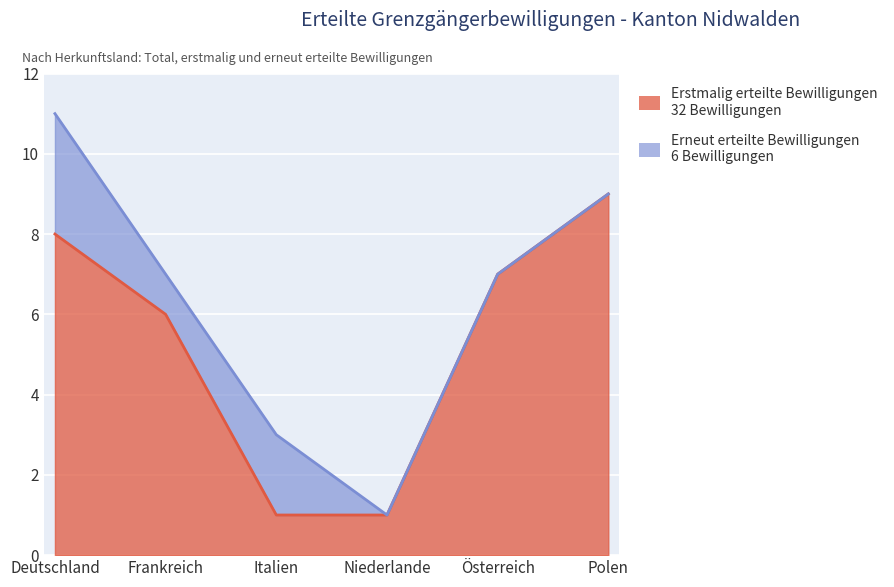

What is the difference between the values at Niederlande and Österreich?

6